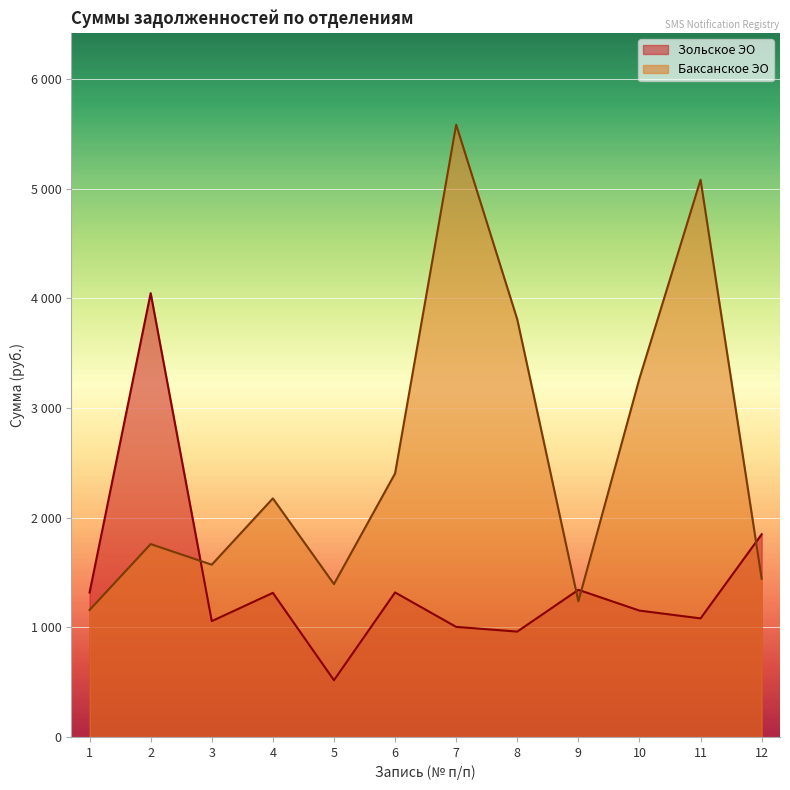

Rank the categories by value from lowest to highest.

1, 9, 5, 12, 3, 2, 4, 6, 10, 8, 11, 7